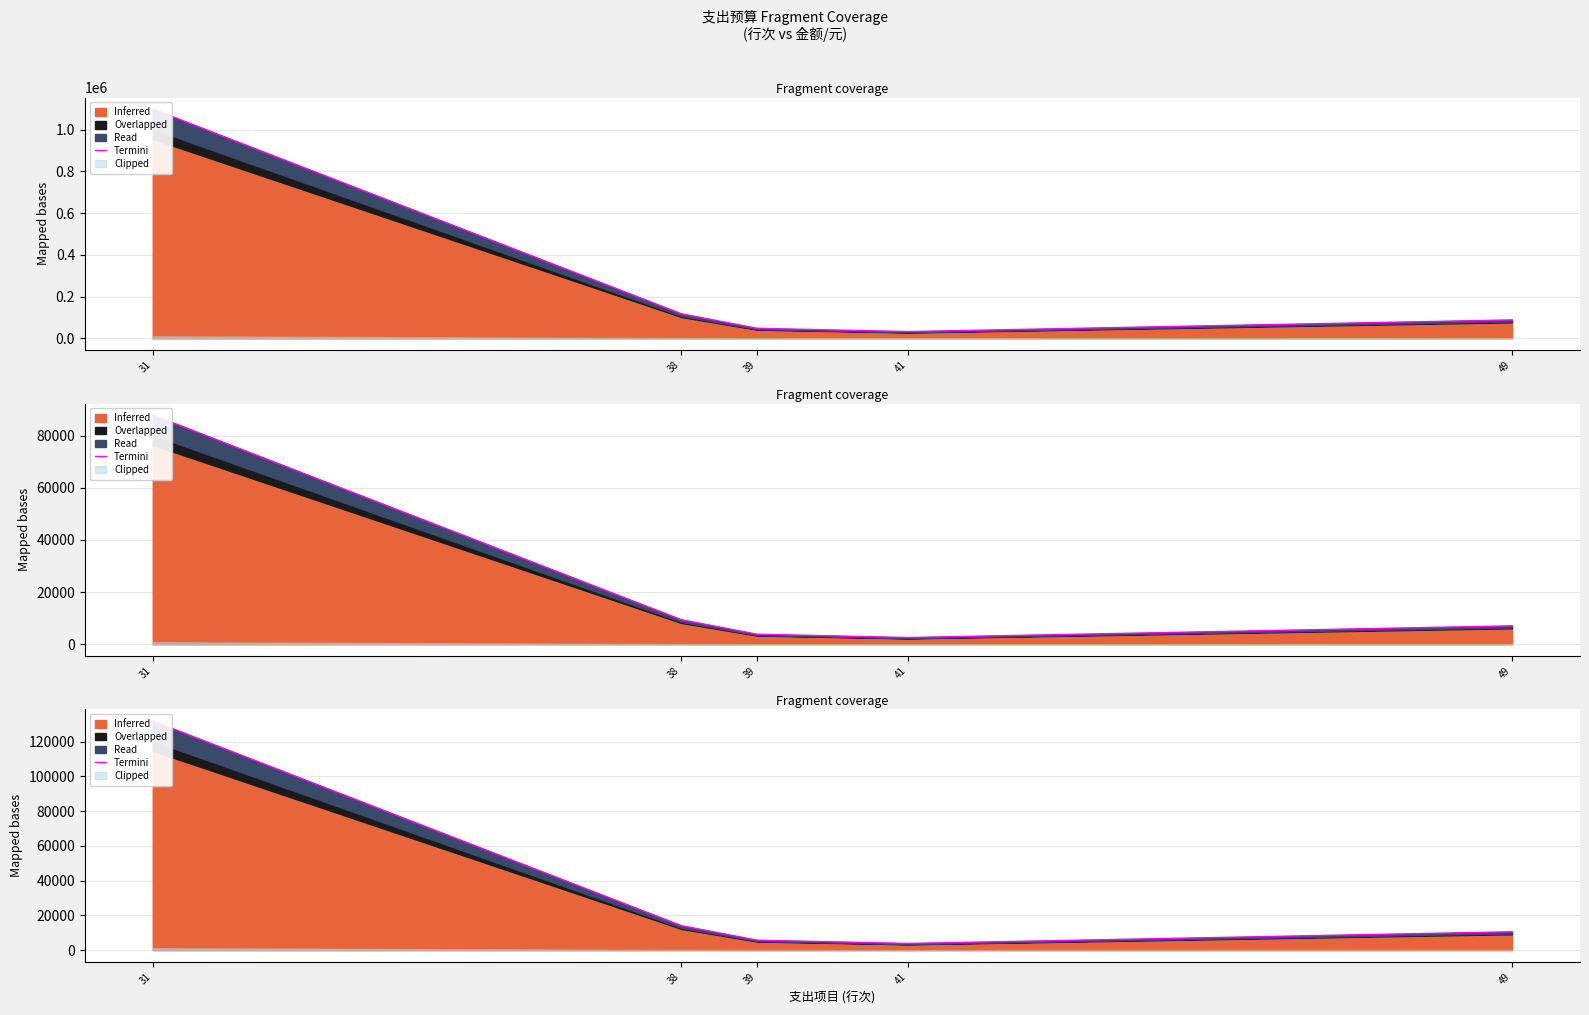

What is the greatest value displayed?

131929.2